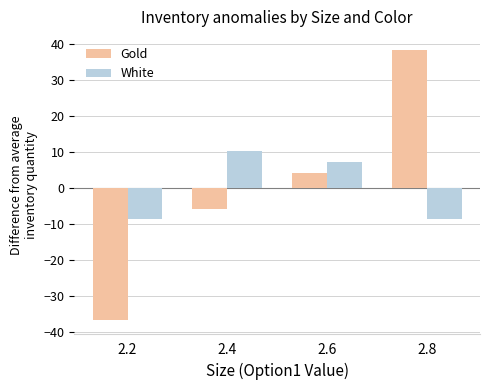

List the labels in order of Gold value, largest first.

2.8, 2.6, 2.4, 2.2